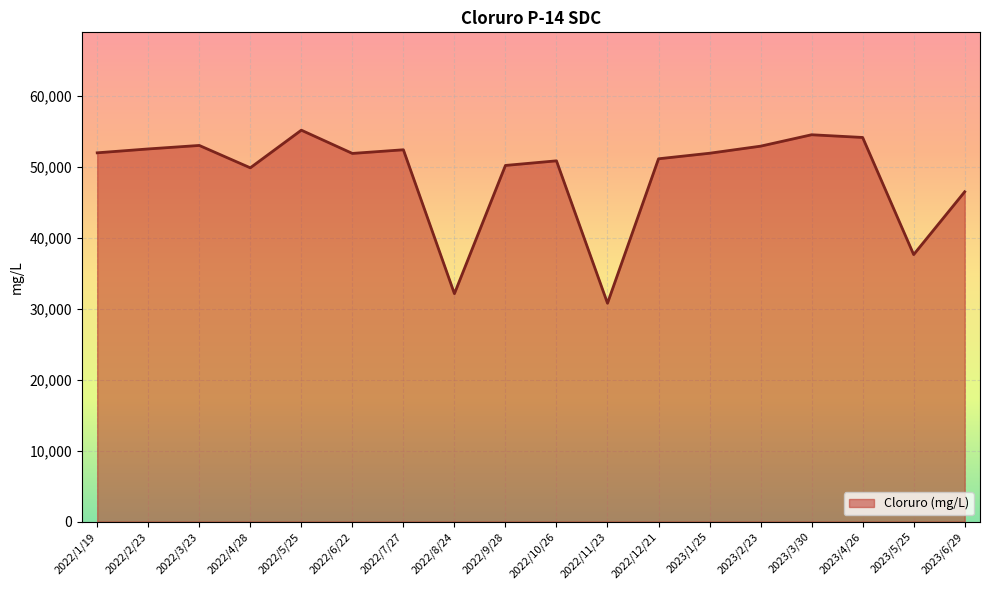

What is the smallest value displayed?

30779.0